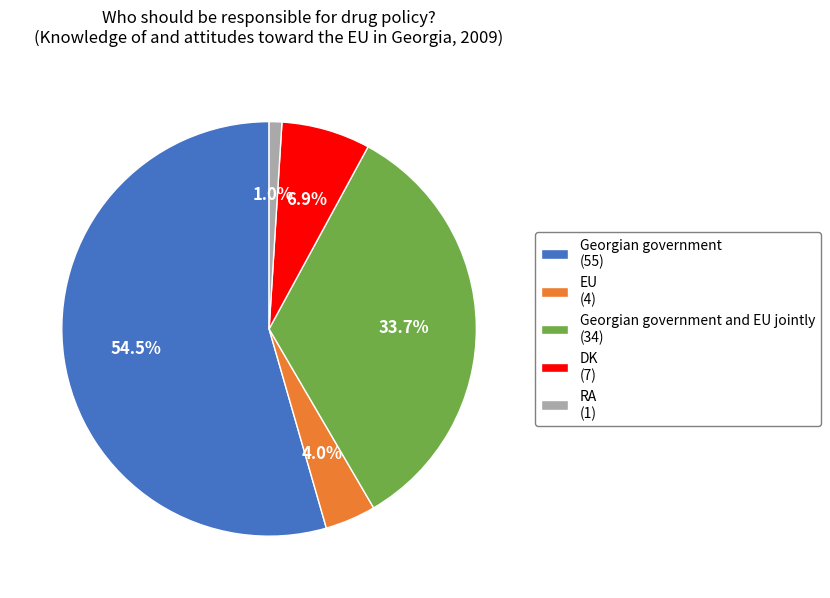

Rank the categories by value from lowest to highest.

RA (1), EU (4), DK (7), Georgian government and EU jointly (34), Georgian government (55)